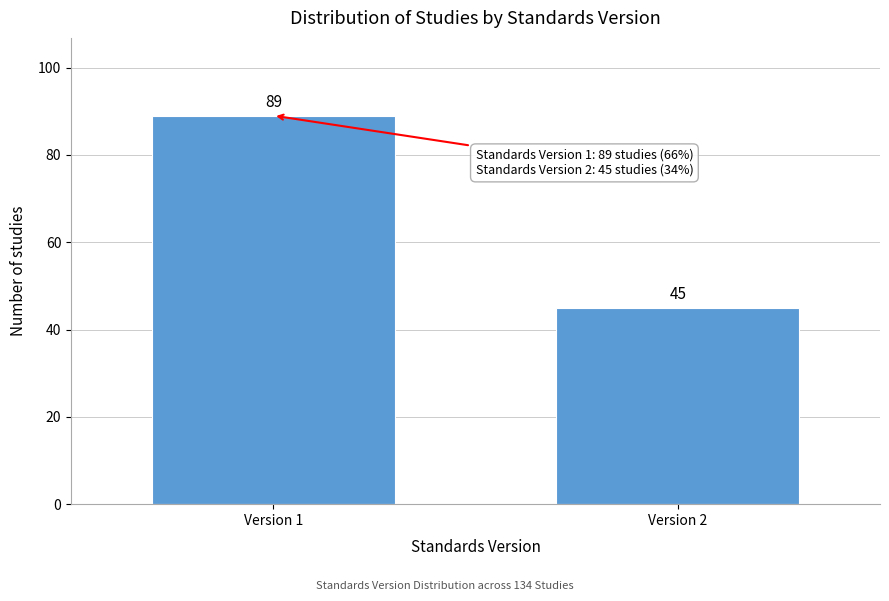

Reading right to left, what are all the values shown in this chart?

Version 2=45	Version 1=89